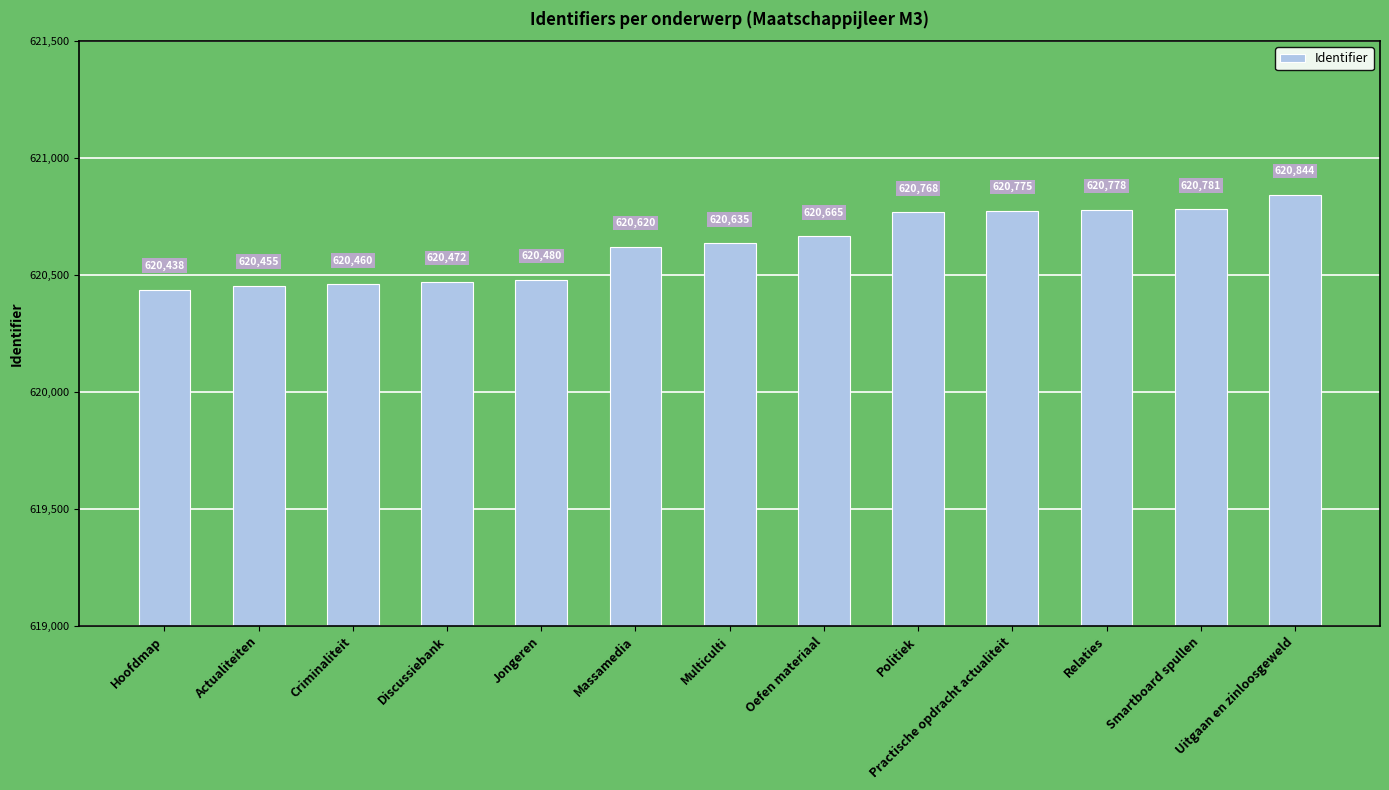

What position from the right is Practische opdracht actualiteit?

4